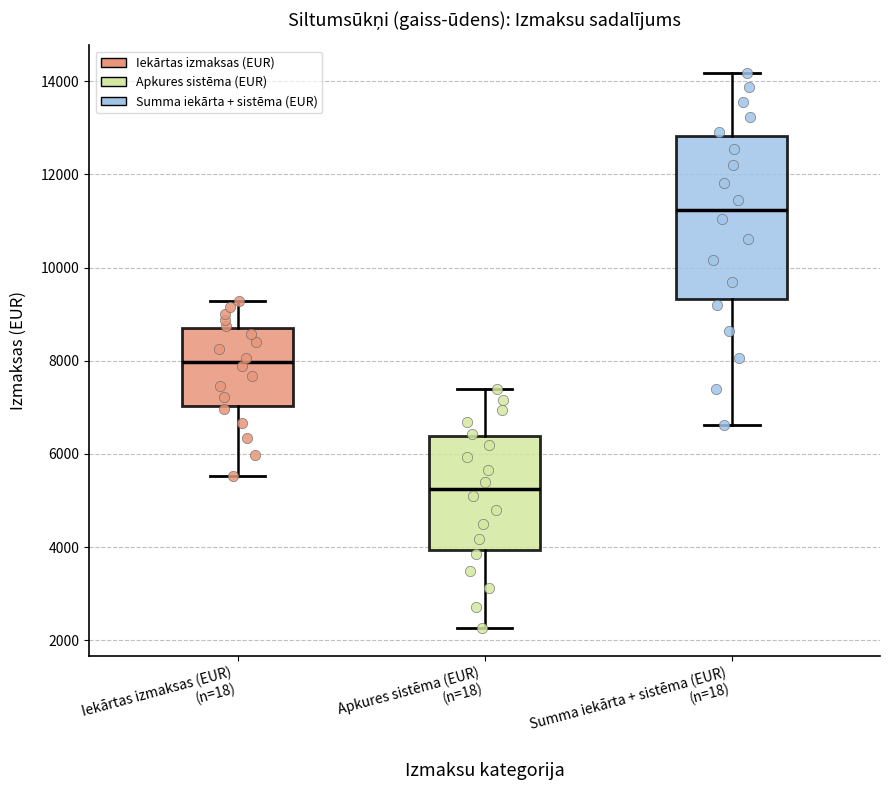

Reading left to right, transcribe this box plot: for each box, give where its median line is, the range the box spans, and where its two whiskers end, as read against the y-axis. The values are not printed on the chart, so give them approximately, as read against the axis.

Iekārtas izmaksas (EUR) (n=18): median 8000, box 7000 to 8600, whiskers 5600 to 9200
Apkures sistēma (EUR) (n=18): median 5200, box 4000 to 6400, whiskers 2200 to 7400
Summa iekārta + sistēma (EUR) (n=18): median 11200, box 9400 to 12800, whiskers 6600 to 14200